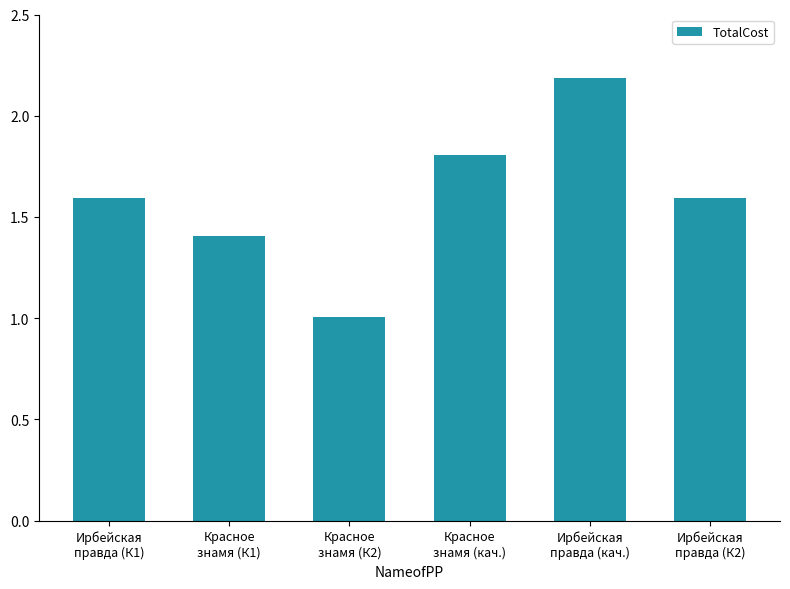

At which category does the chart reach its minimum across all series?

Красное
знамя (К2)